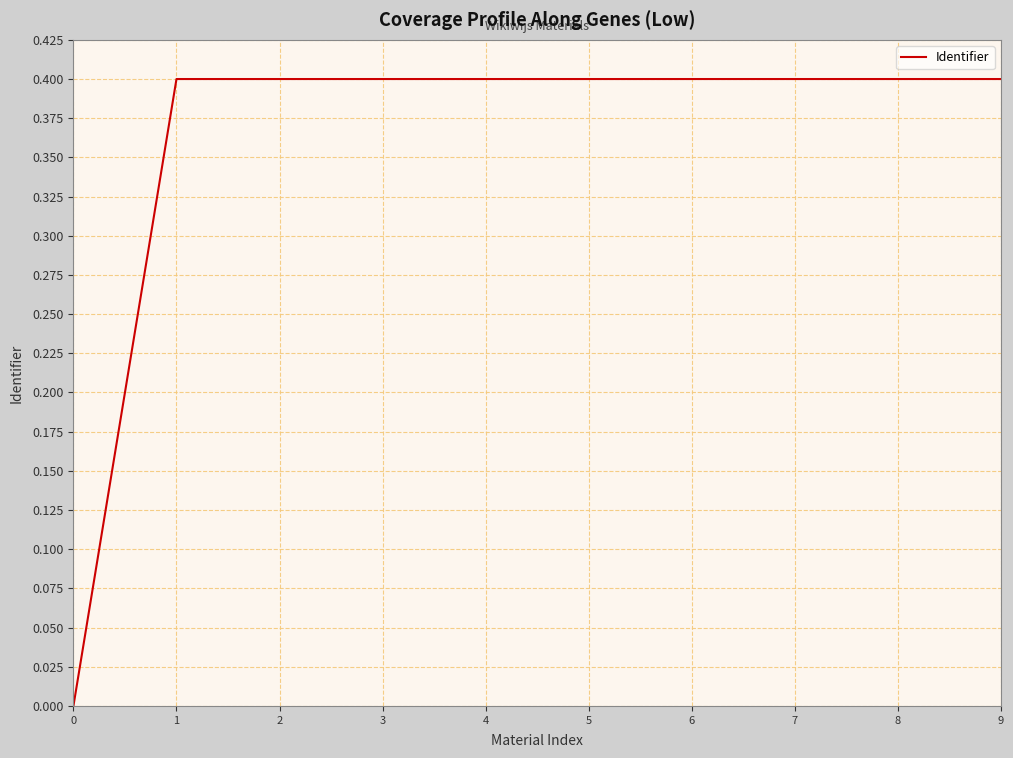

True or false: the data shows 0.4 at 6.

True